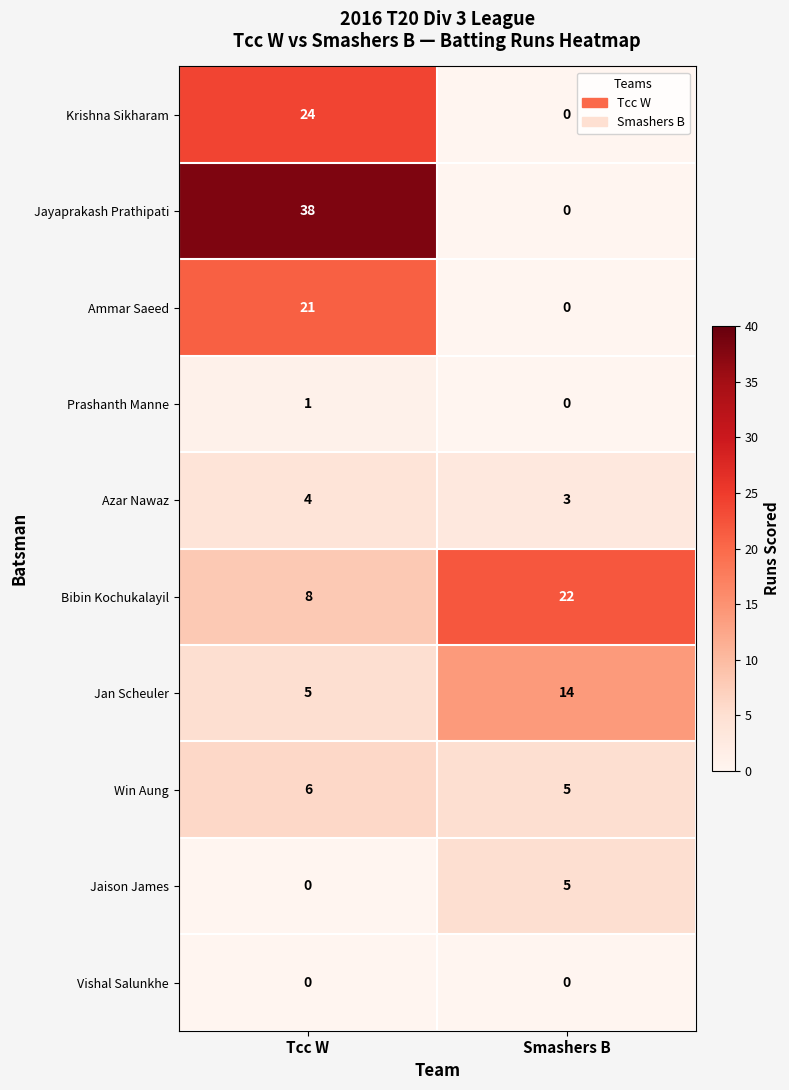

Read the Krishna Sikharam value at Tcc W, to the nearest 5.

25